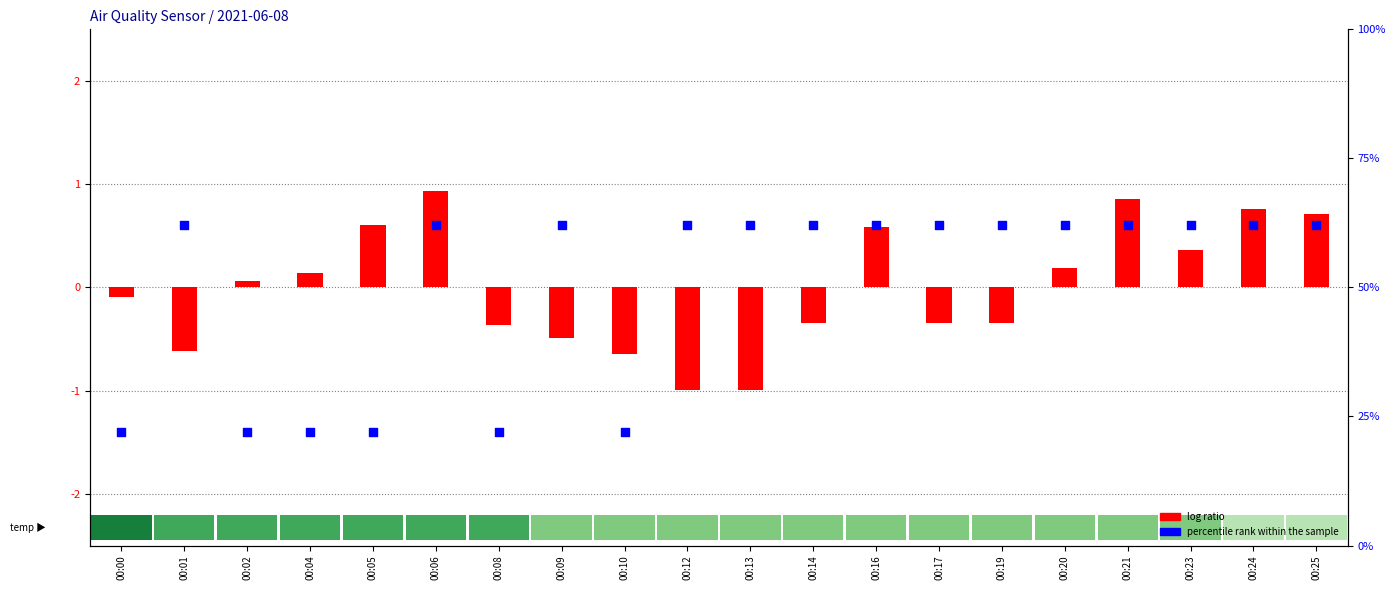

Which series has the largest total across all categories?

log ratio (SDS_P1)